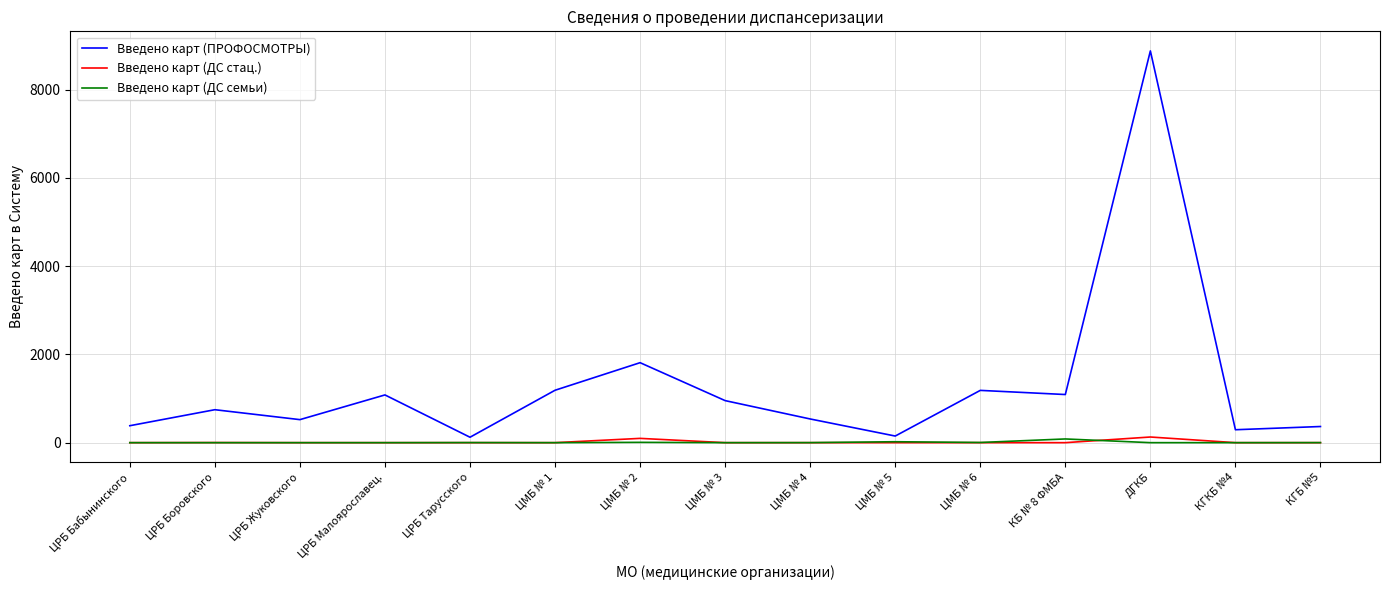

What is the highest value of the Введено карт (ПРОФОСМОТРЫ) series?

8880